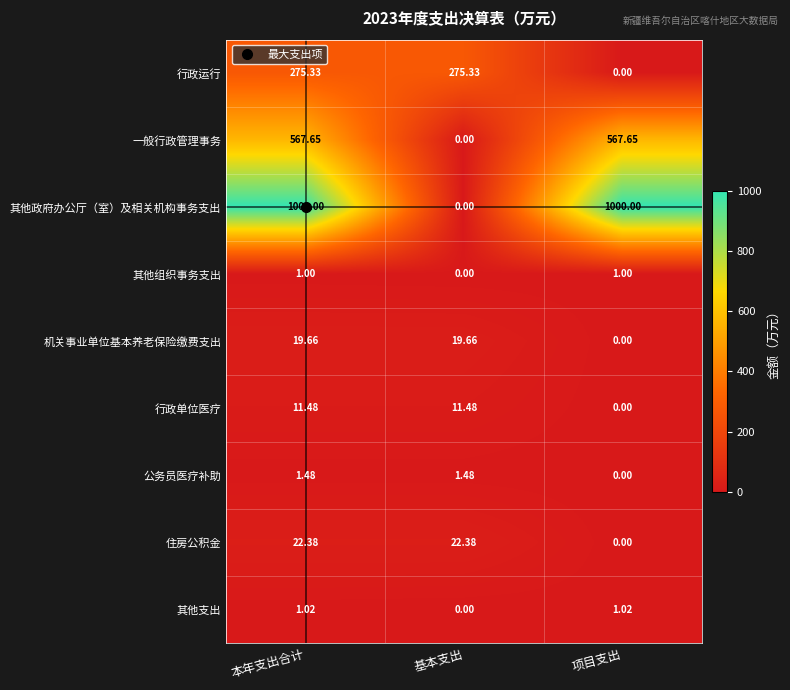

At which label is 机关事业单位基本养老保险缴费支出 closest to 9?

项目支出